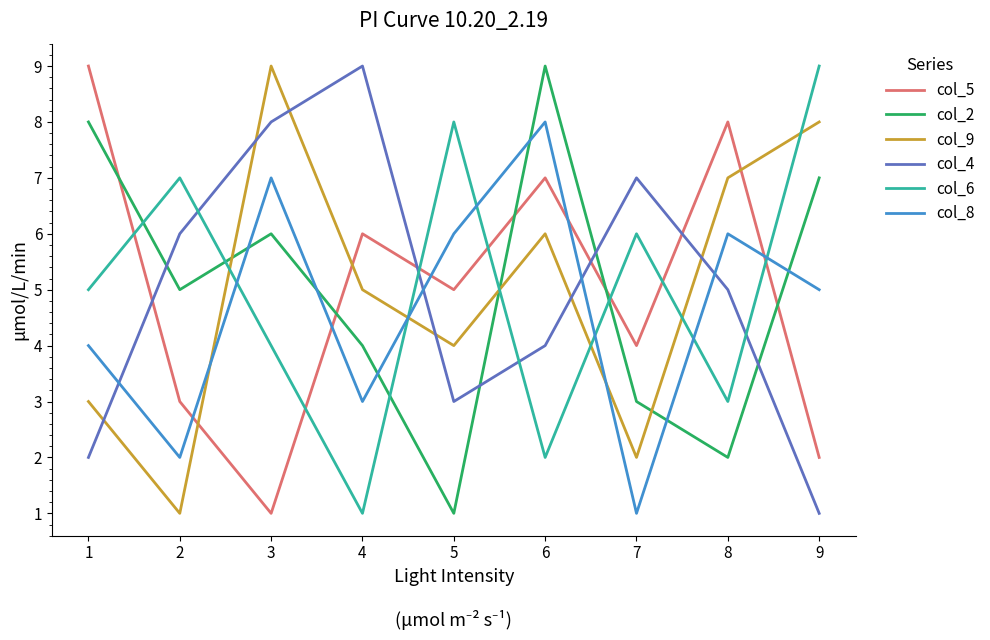

Is the value of col_6 at 7 greater than the value of col_4 at 3?

No